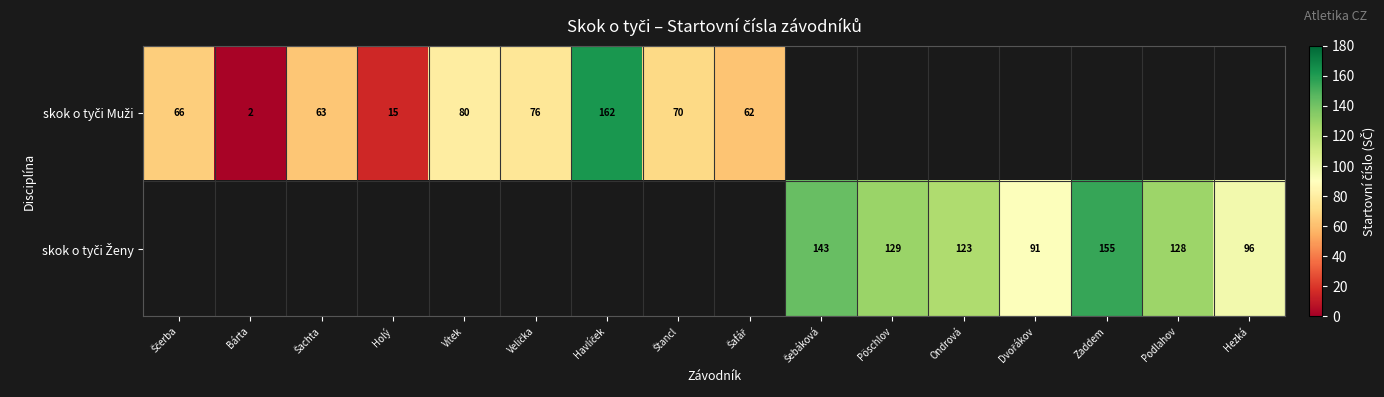

Count the number of categories in the chart.

16